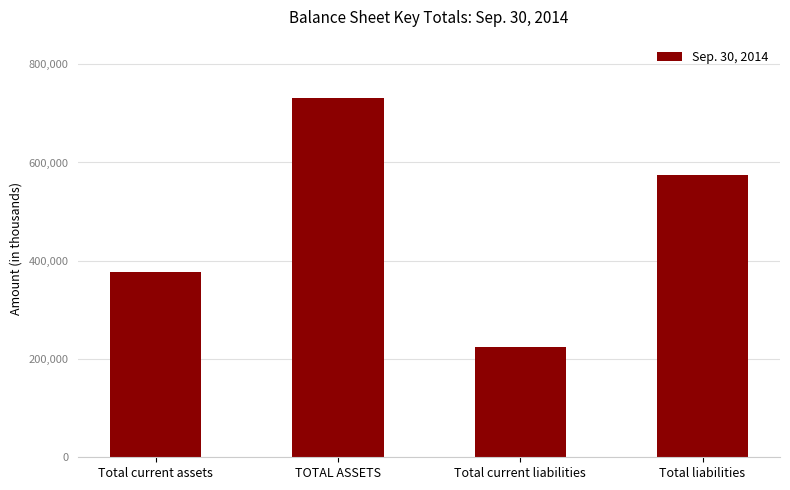

What is the average value?

477366